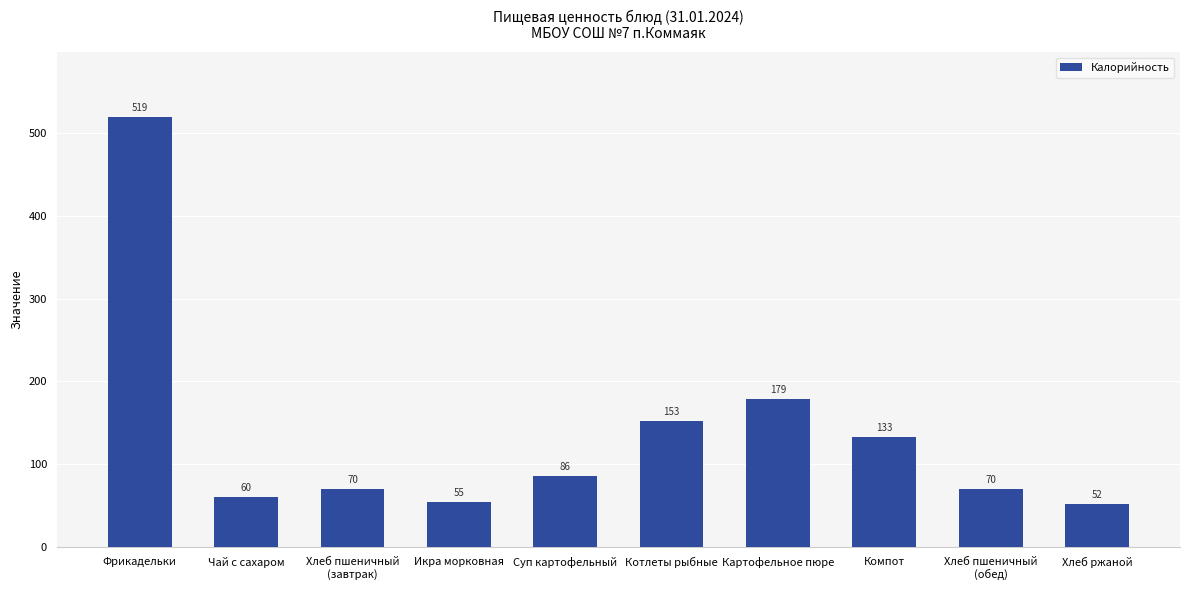

At which label is the value closest to 285?

Картофельное пюре